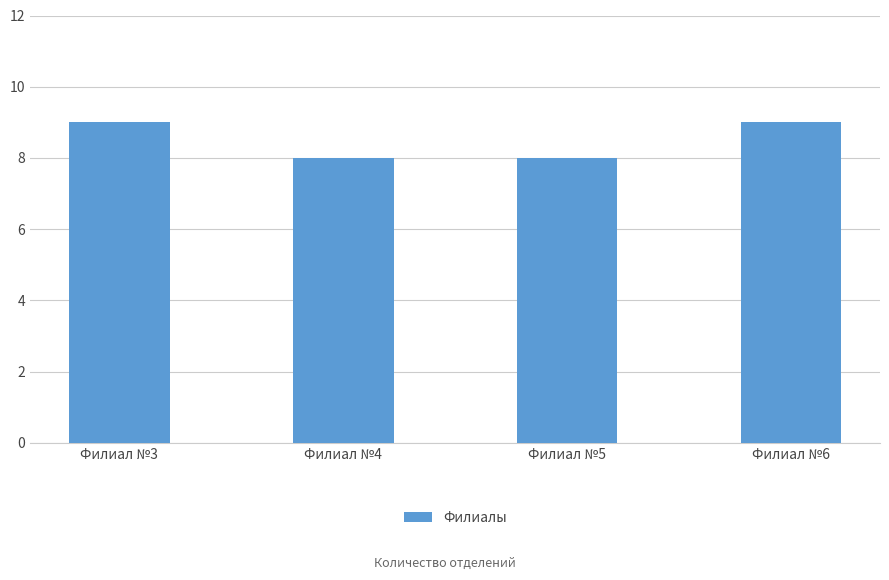

What is the greatest value displayed?

9